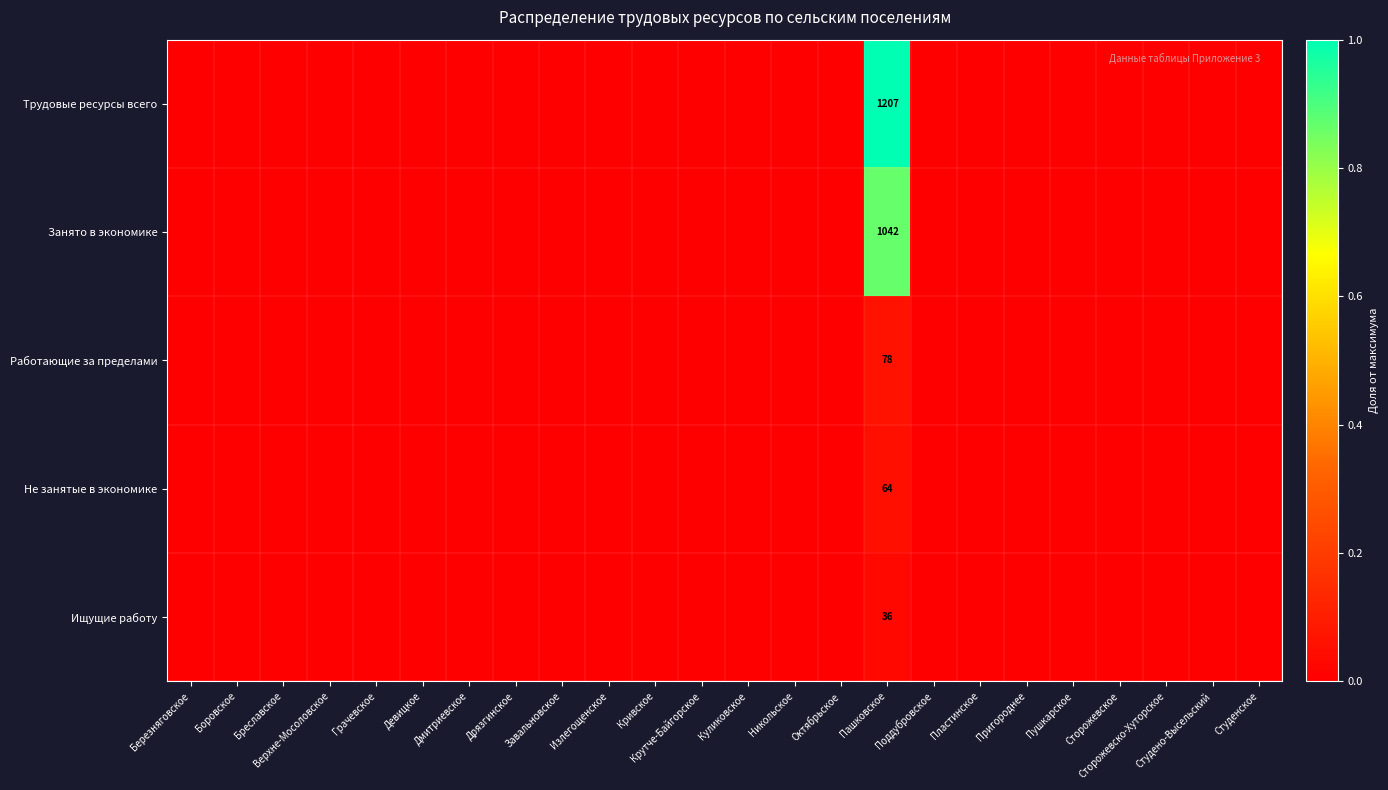

Rank the series at Девицкое from highest to lowest value.

Трудовые ресурсы всего, Занято в экономике, Работающие за пределами, Не занятые в экономике, Ищущие работу